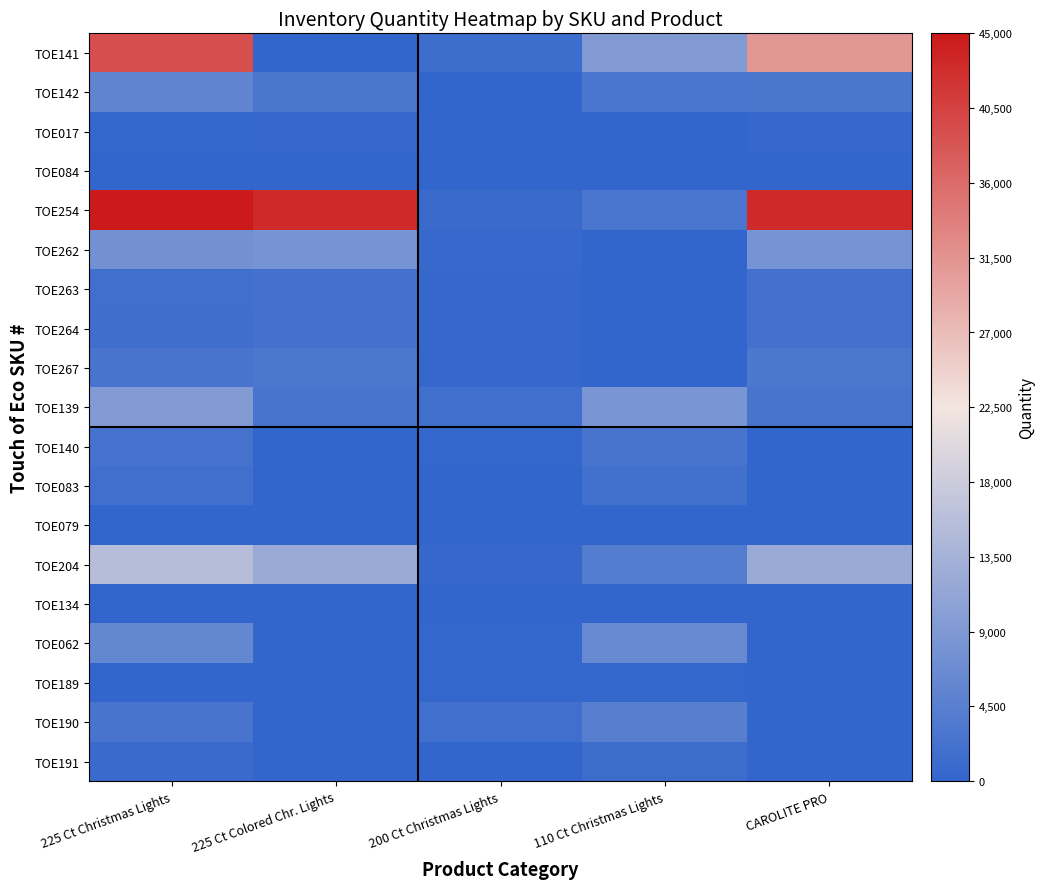

What is the spread (max minus min) of values at 225 Ct Christmas Lights?

45000